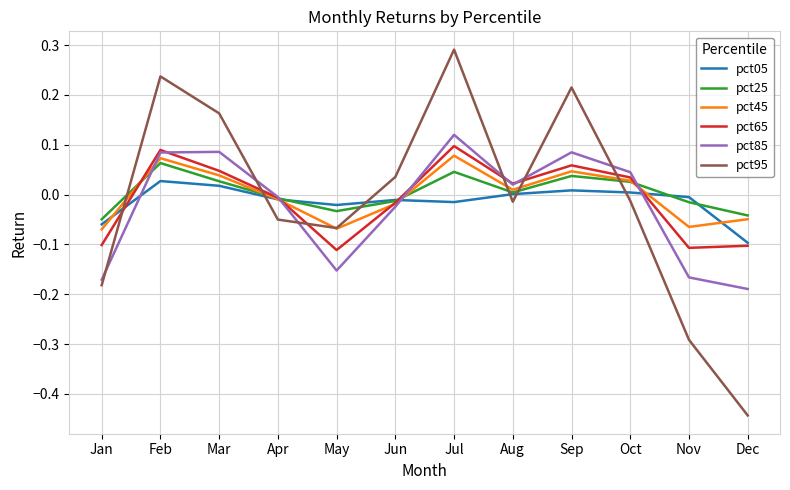

Is the value of pct05 at May greater than the value of pct45 at Oct?

No